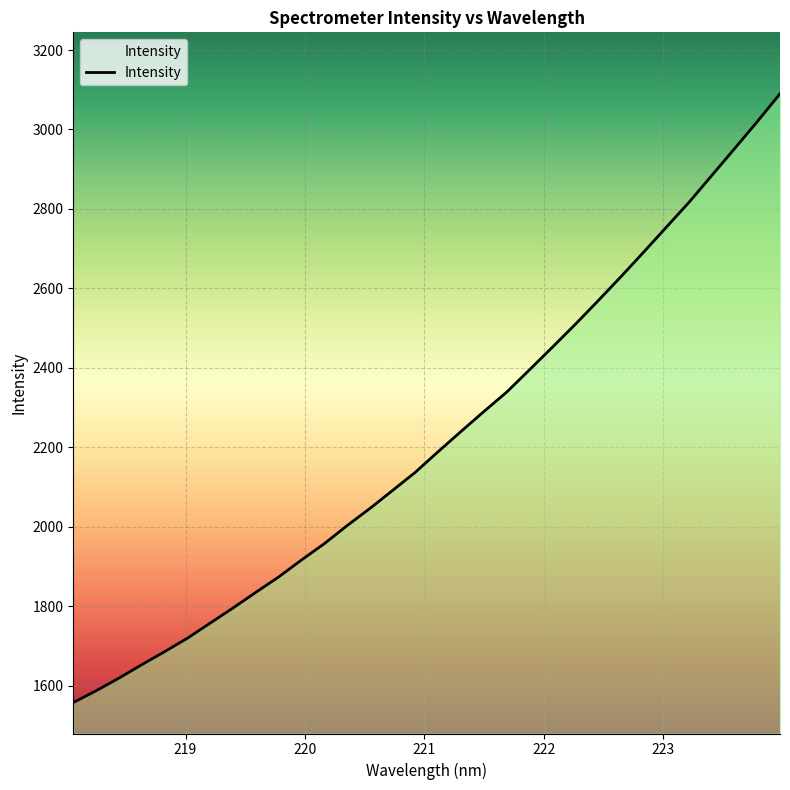

What is the greatest value displayed?

3090.0